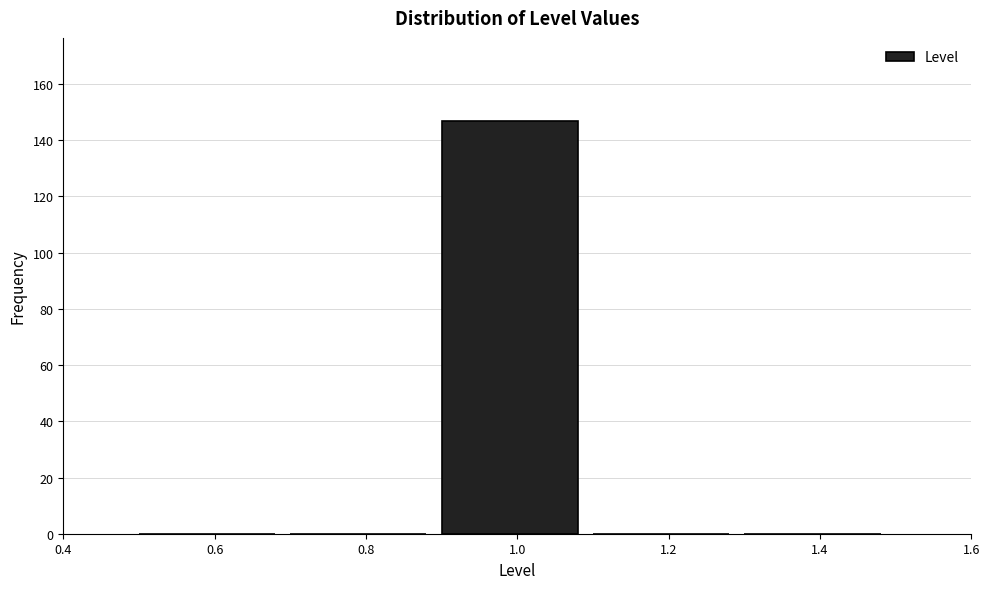

How tall is the bar that spans 0.9 to 1.1 on the x-axis? The values are not printed on the chart, so give them approximately, as read against the axis.

148